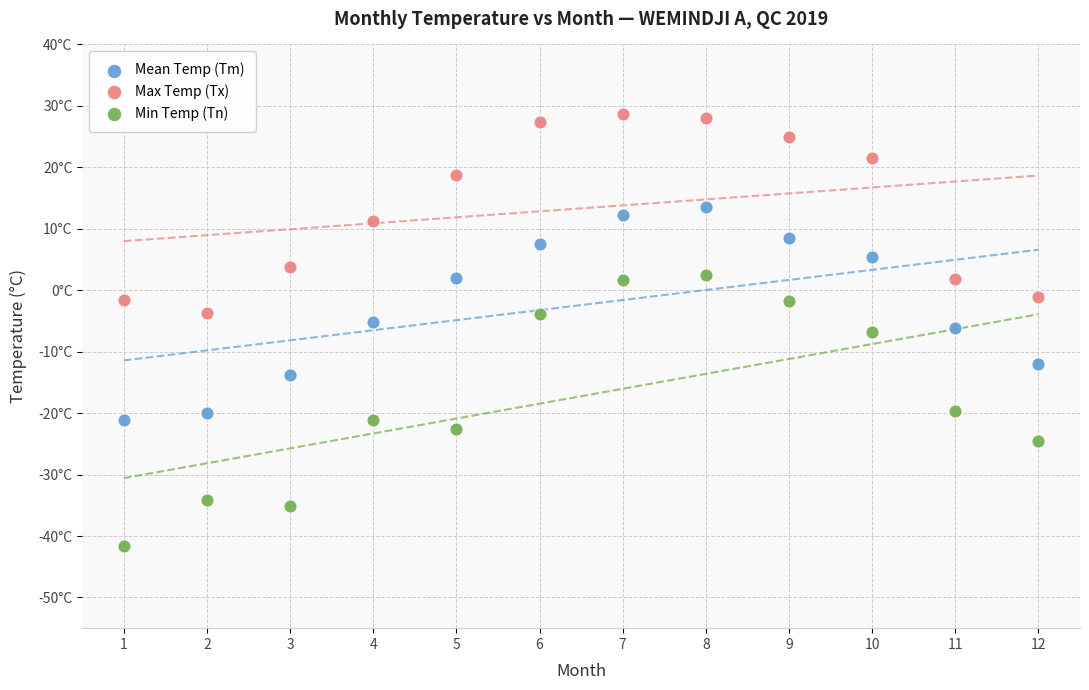

What are all the series names shown in the legend?

Mean Temp (Tm), Max Temp (Tx), Min Temp (Tn)